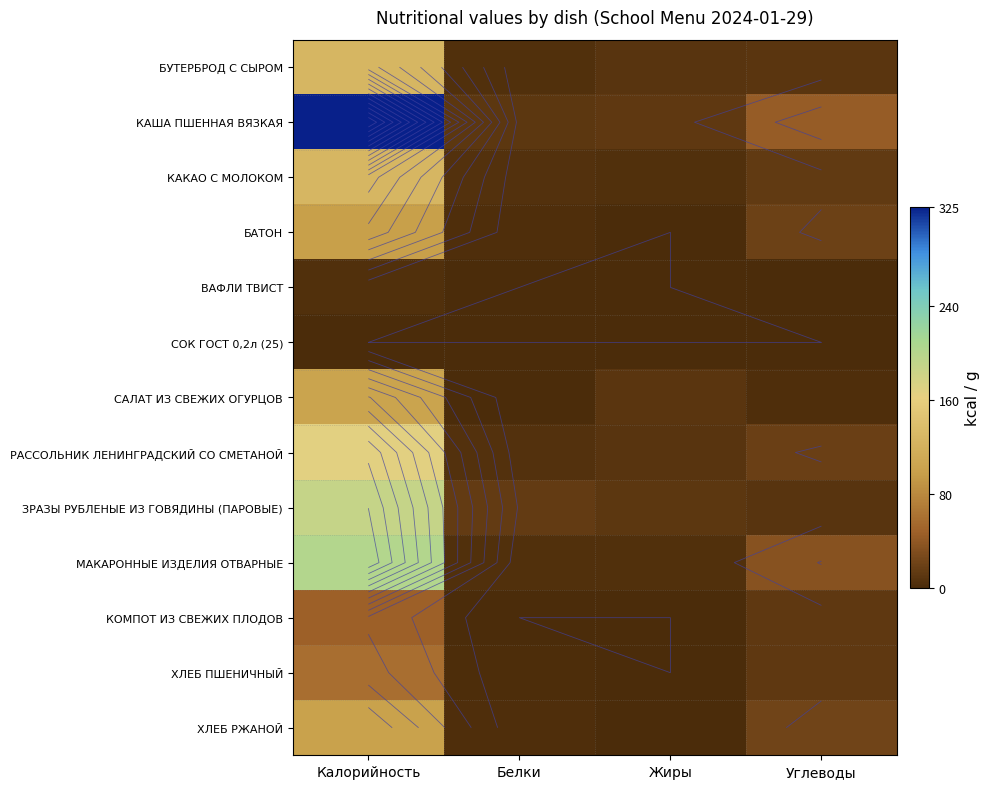

Is the value of МАКАРОННЫЕ ИЗДЕЛИЯ ОТВАРНЫЕ at Жиры greater than the value of САЛАТ ИЗ СВЕЖИХ ОГУРЦОВ at Углеводы?

Yes